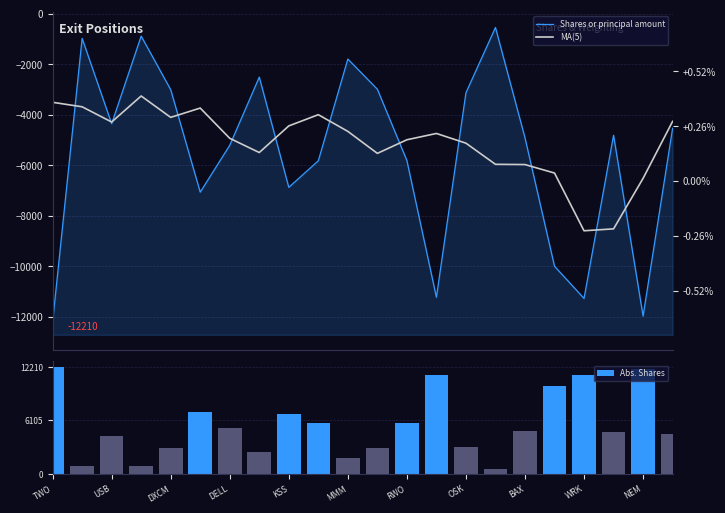

What is the highest value of the MA(5) series?

-3258.8